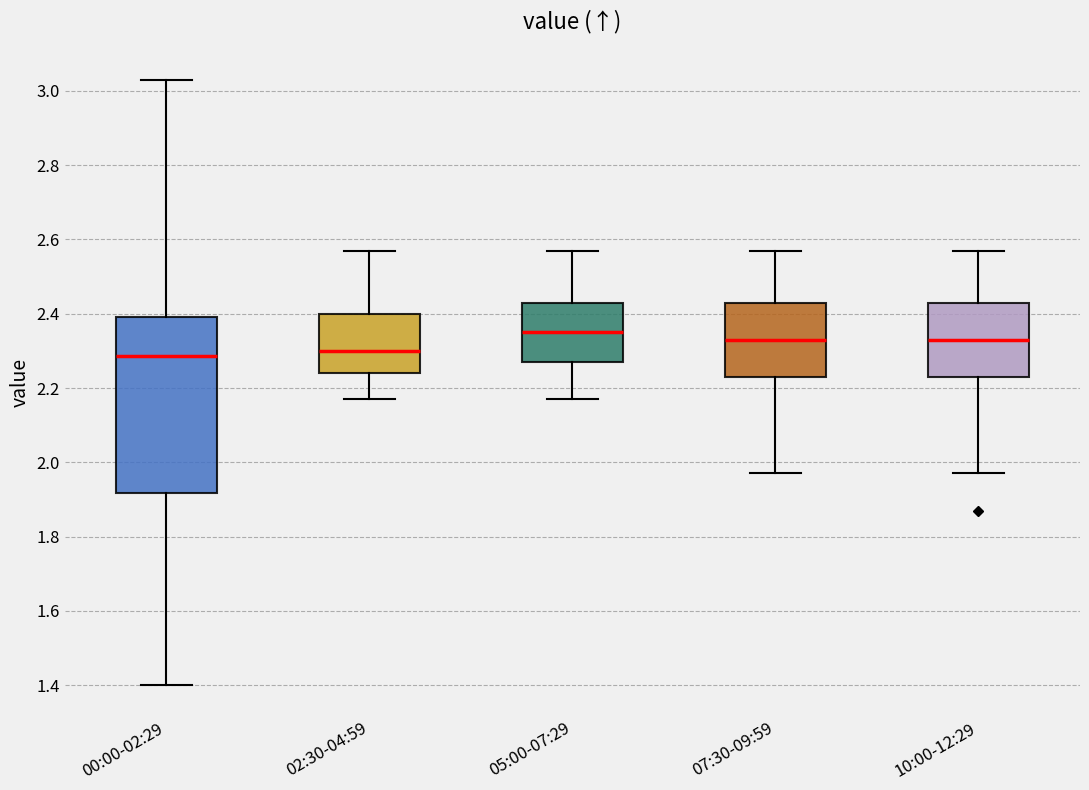

Comparing the boxes themselves (not the whiskers), which one is the tallest?

00:00-02:29